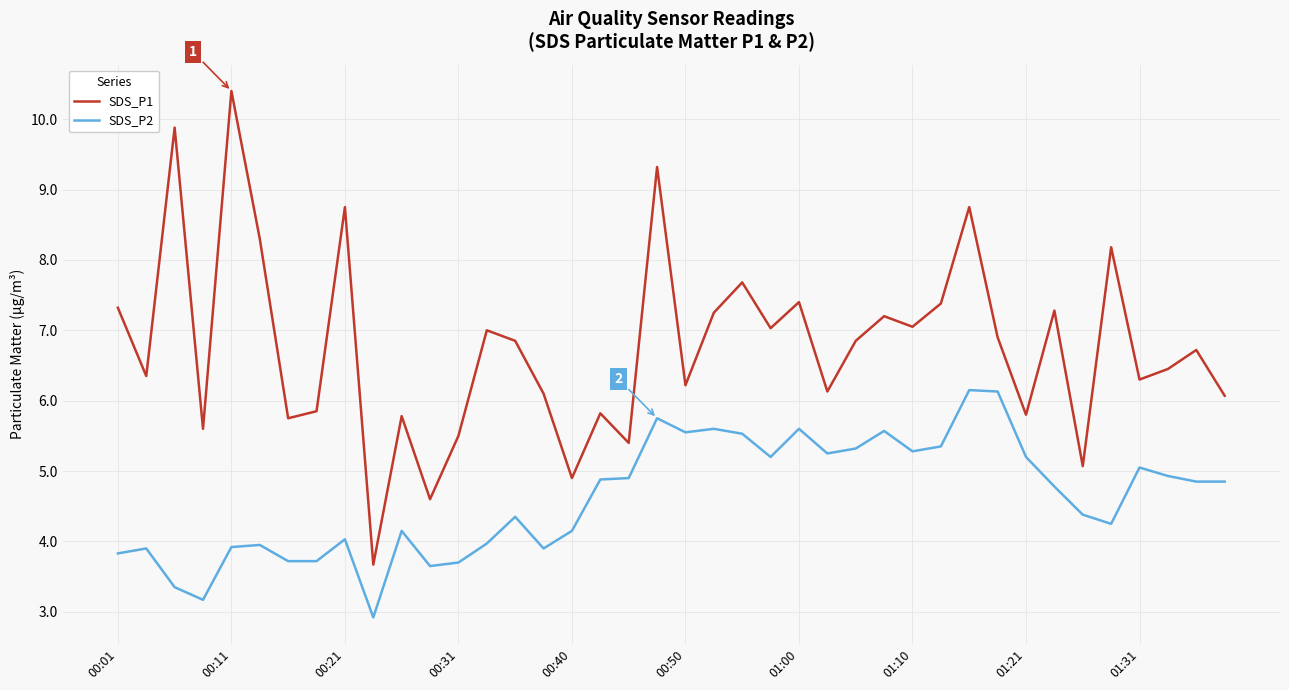

Is this an area chart (filled region under the line)?

No